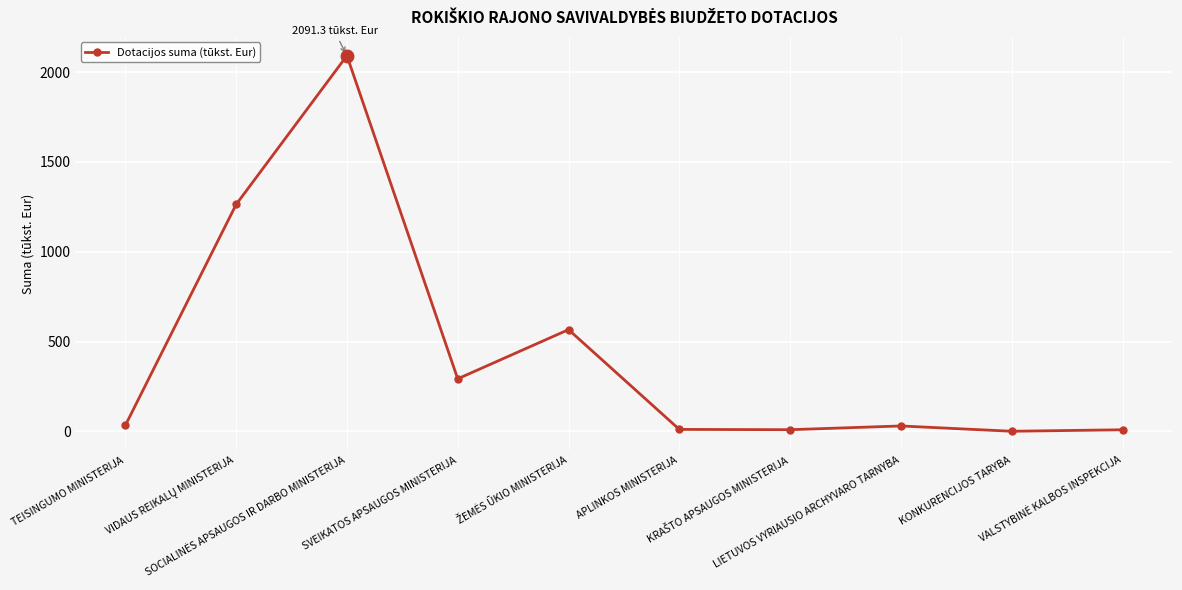

True or false: the data shows 64.8 at SVEIKATOS APSAUGOS MINISTERIJA.

False